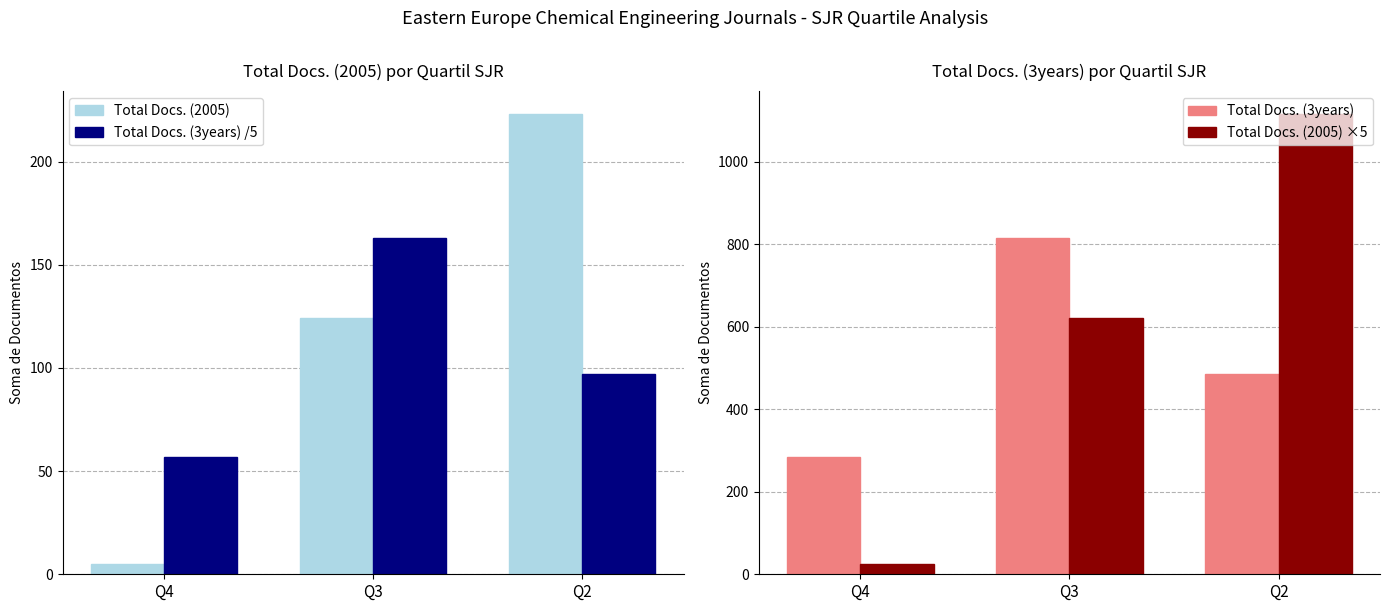

How many data points in Total Docs. (3years) are above 486?

1